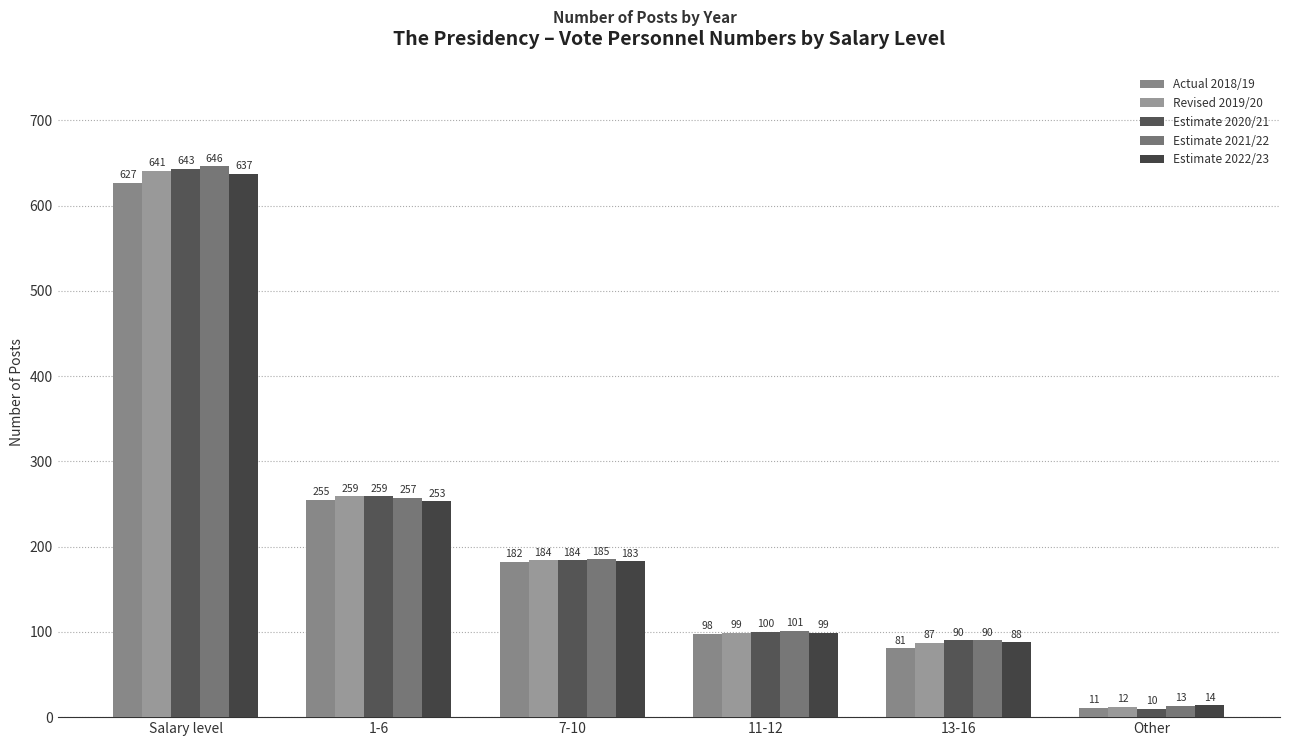

The value of Actual 2018/19 at Salary level is 842. True or false?

False